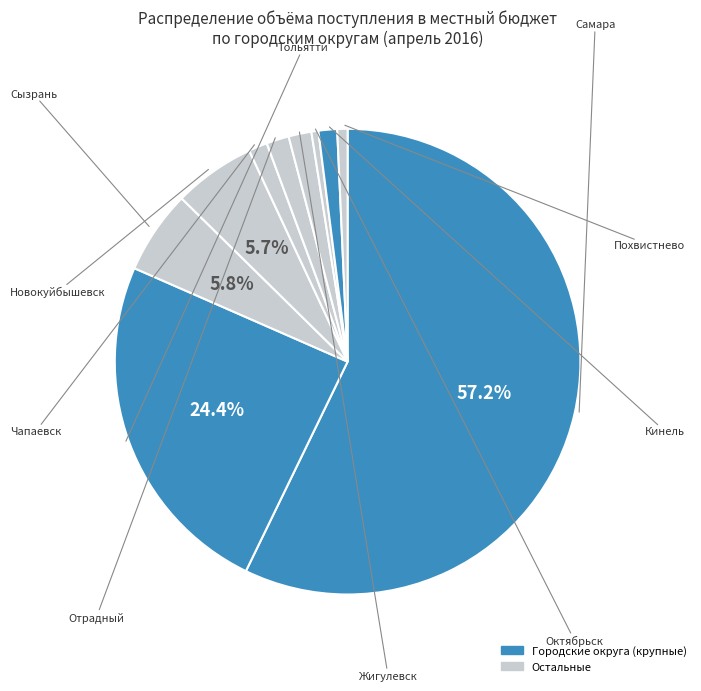

Count the number of slices in the pie.

10